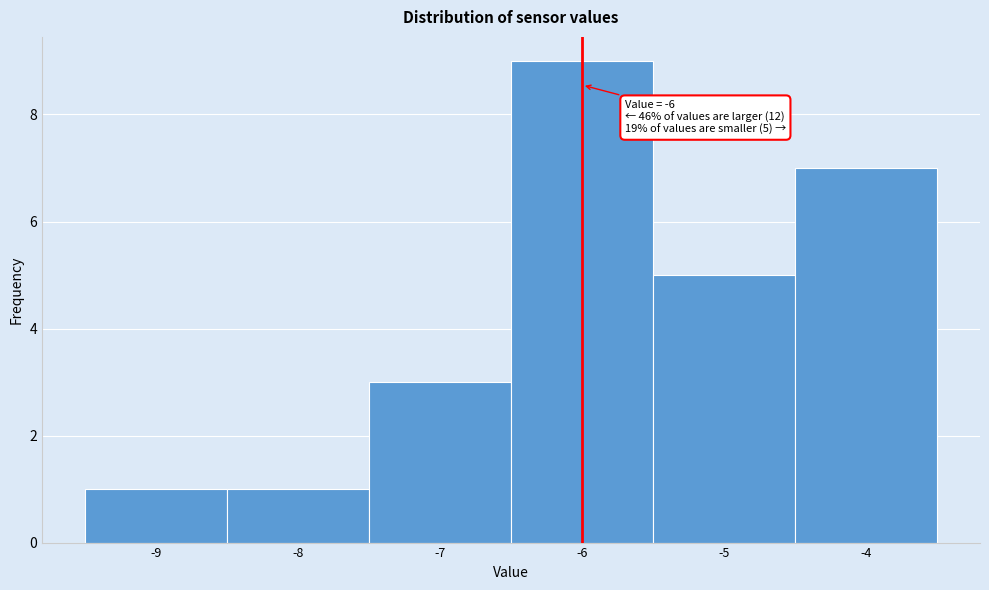

Over which range of the x-axis is the bar tallest?

-6.5 to -5.5